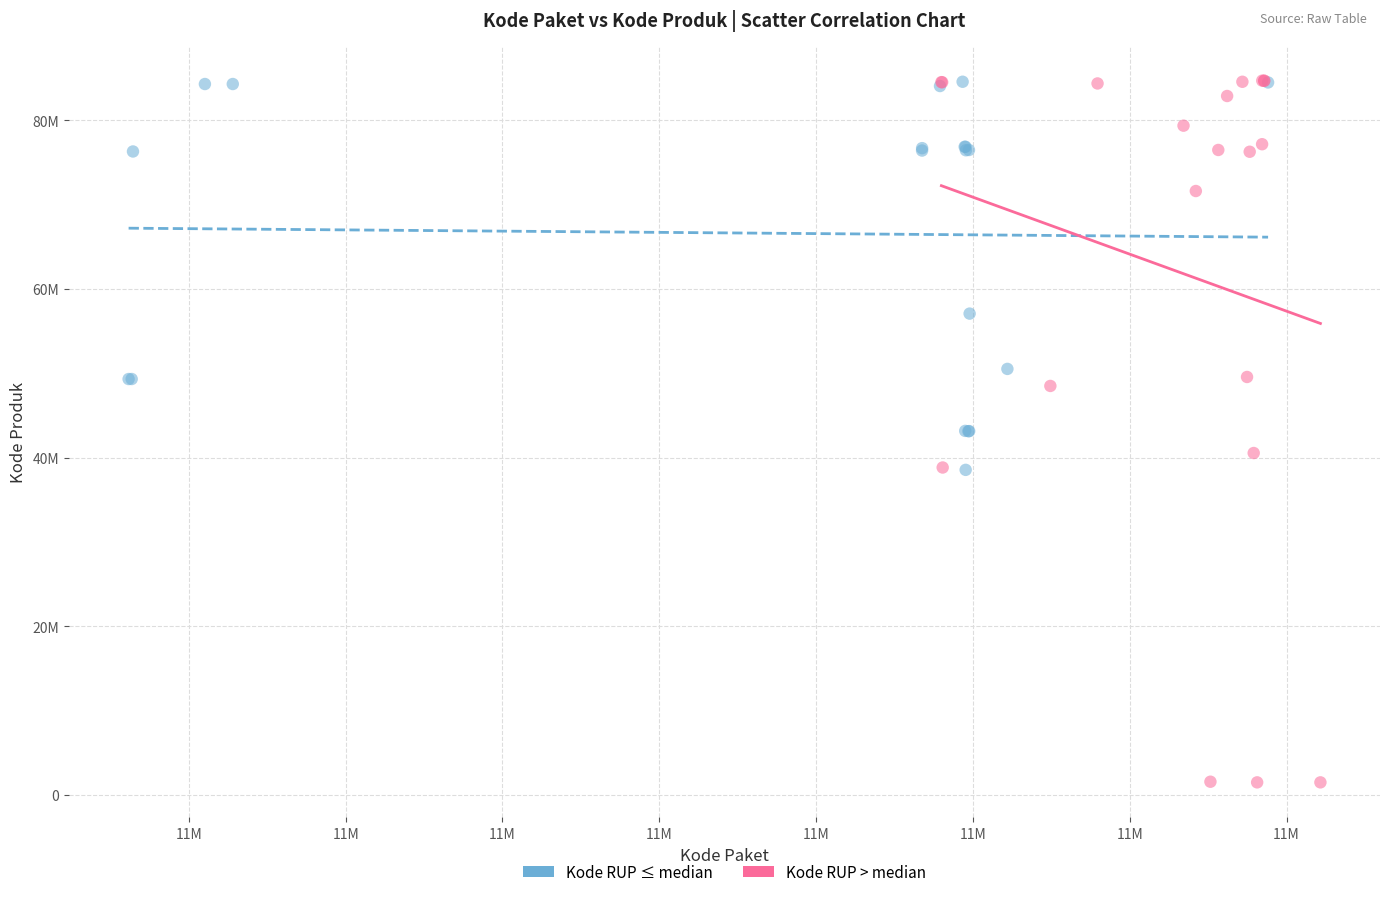

What are all the series names shown in the legend?

Kode RUP ≤ median, Kode RUP > median